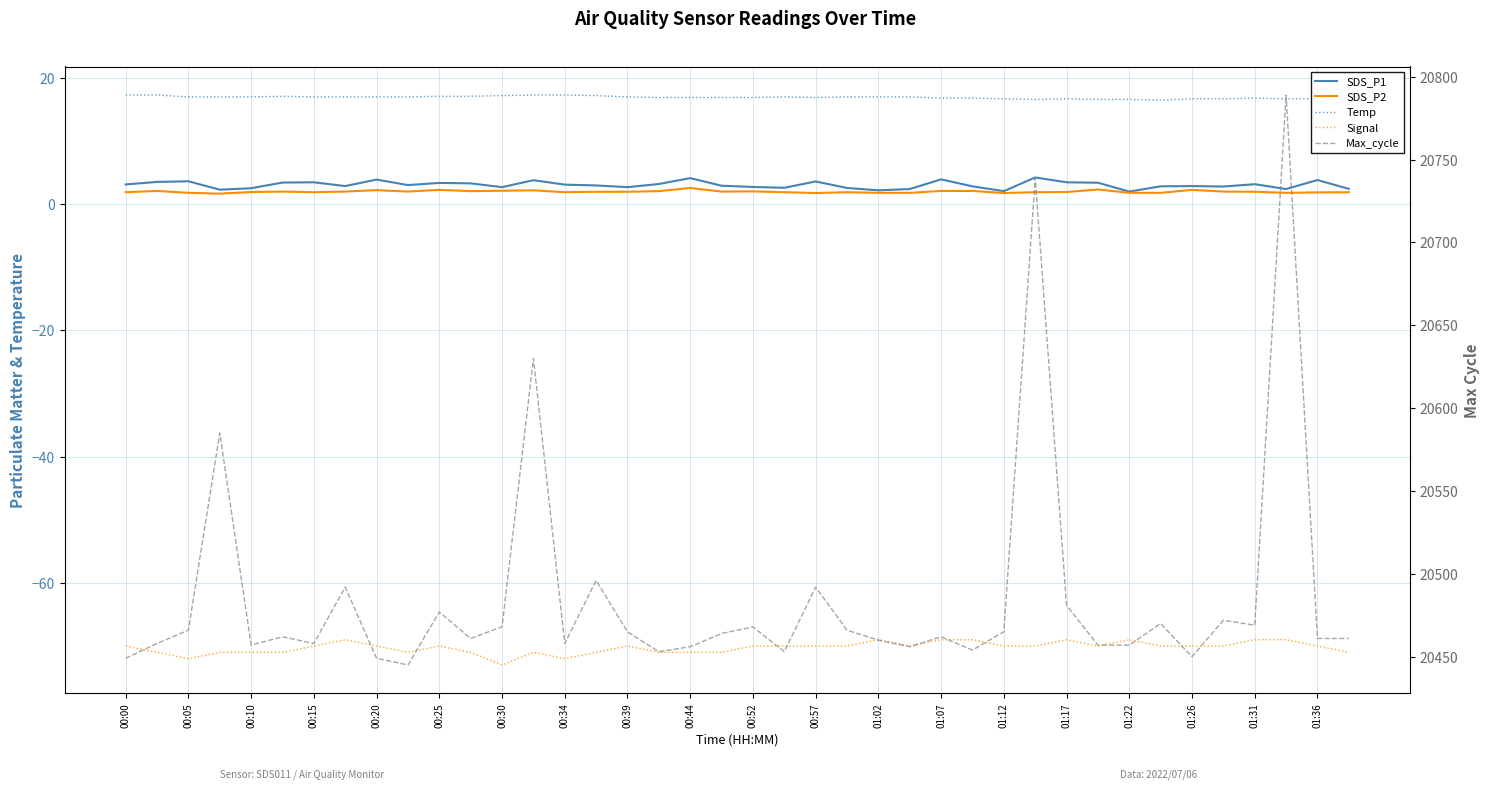

Does the chart have visible grid lines?

Yes